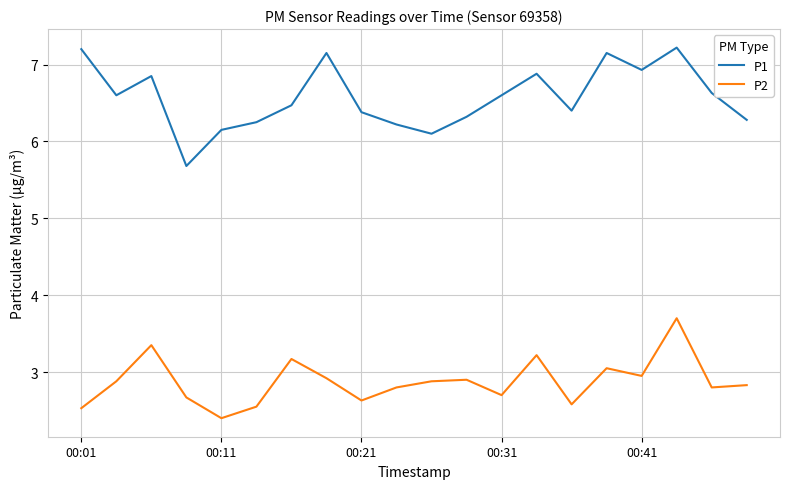

How many lines are shown in the chart?

2